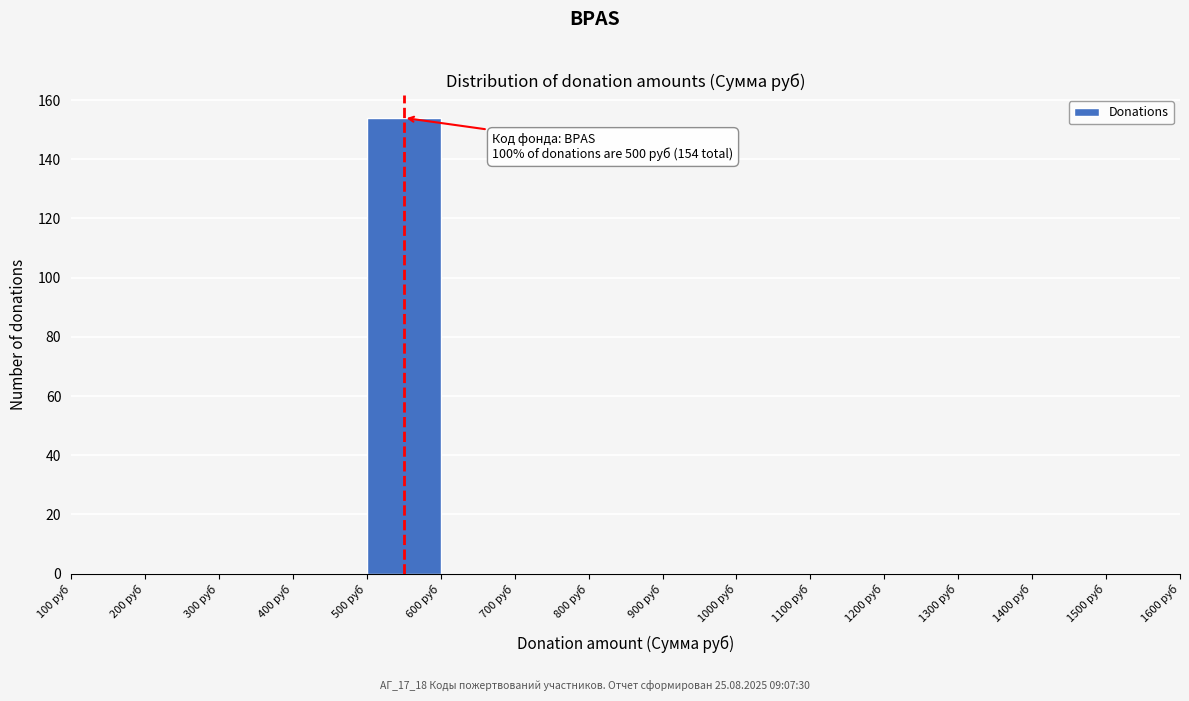

Over which range of the x-axis is the bar tallest?

500 to 600